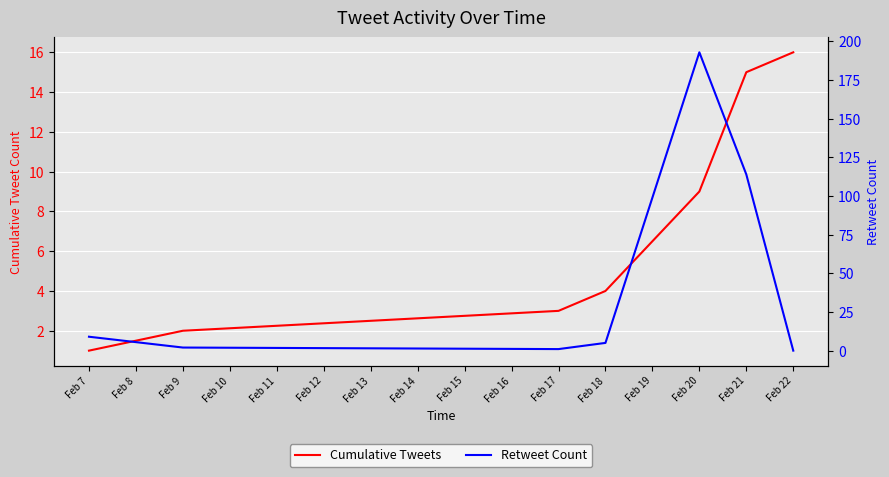

Which series has the largest total across all categories?

Retweet Count